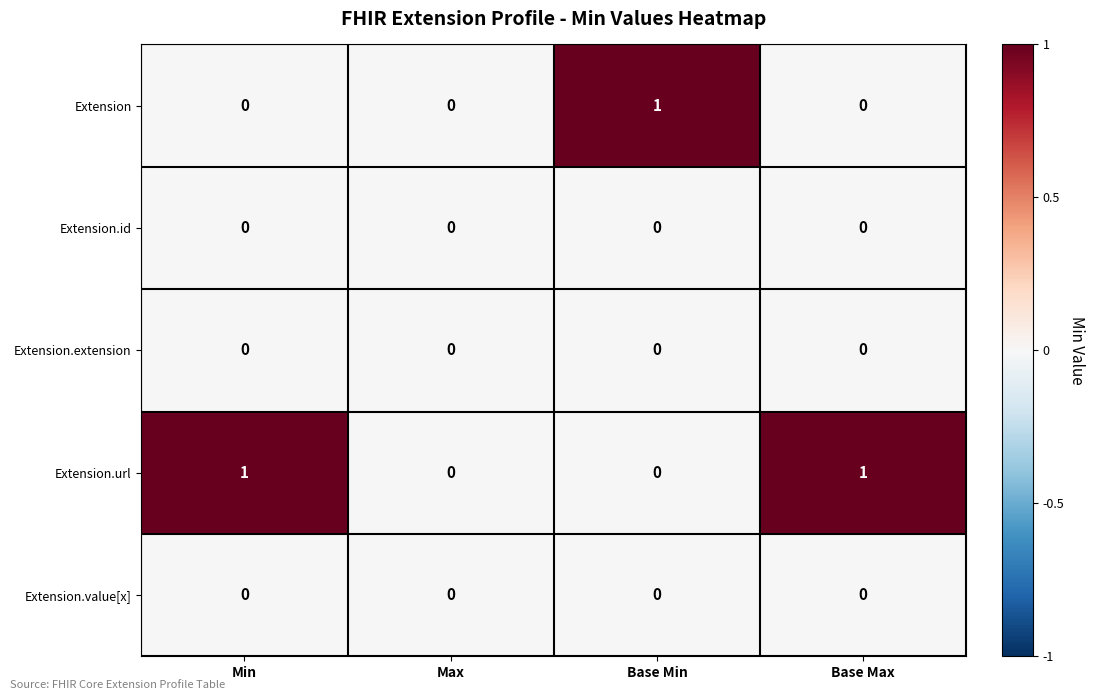

Count the number of categories in the chart.

4